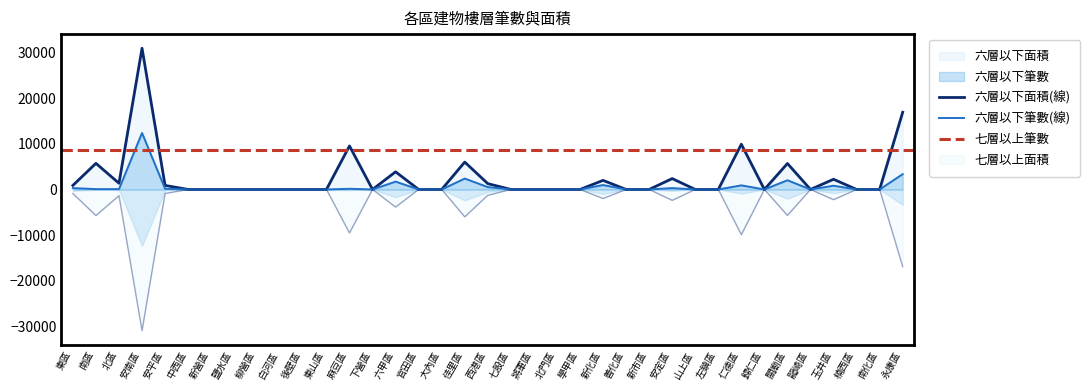

What is the difference between the maximum and minimum values in the 六層以下面積 series?

30913.4